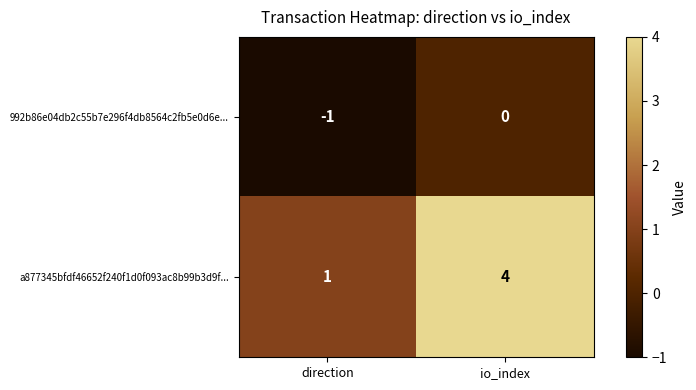

List the series in order of their peak value, highest first.

a877345bfdf46652f240f1d0f093ac8b99b3d9f..., 992b86e04db2c55b7e296f4db8564c2fb5e0d6e...